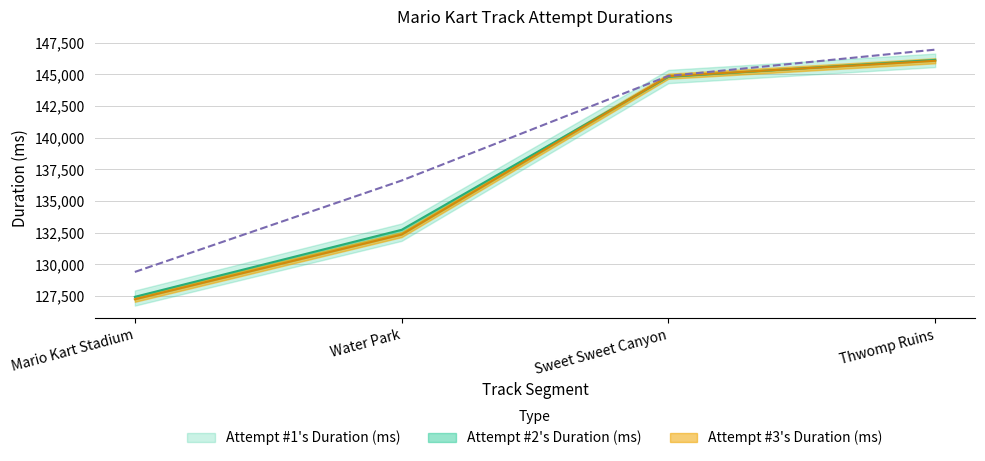

True or false: Attempt #1's Duration (ms) has more than 2 interior local peaks.

False